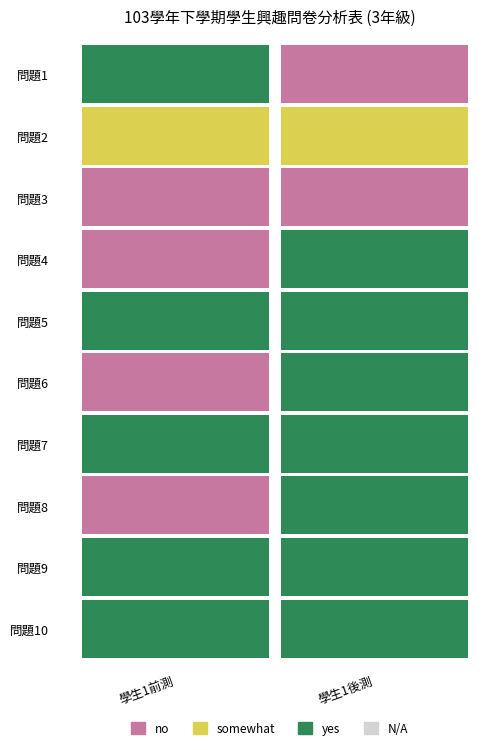

Rank the series at 0 from highest to lowest value.

問題1, 問題5, 問題7, 問題9, 問題10, 問題3, 問題4, 問題6, 問題8, 問題2